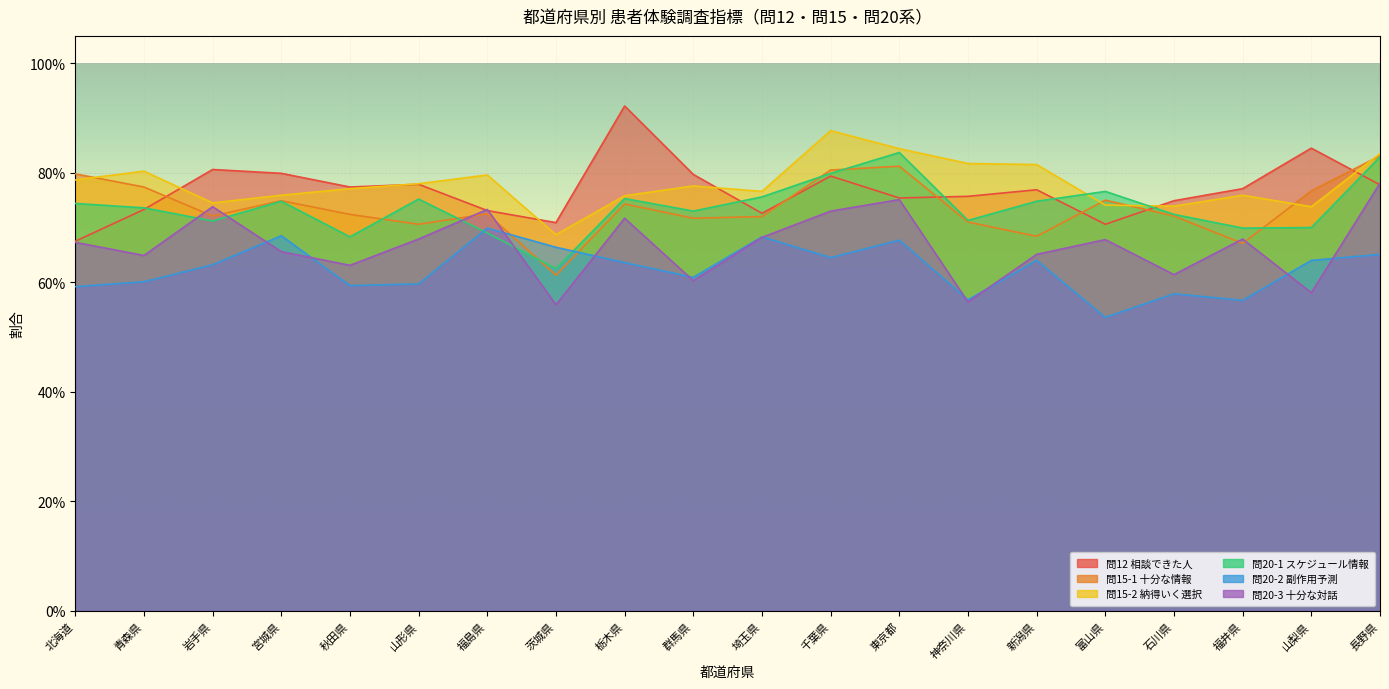

Reading left to right, transcribe all the data shown in this chart.

問12 相談できた人: 北海道=0.7	青森県=0.7	岩手県=0.8	宮城県=0.8	秋田県=0.8	山形県=0.8	福島県=0.7	茨城県=0.7	栃木県=0.9	群馬県=0.8	埼玉県=0.7	千葉県=0.8	東京都=0.8	神奈川県=0.8	新潟県=0.8	富山県=0.7	石川県=0.7	福井県=0.8	山梨県=0.8	長野県=0.8
問15-1 十分な情報: 北海道=0.8	青森県=0.8	岩手県=0.7	宮城県=0.7	秋田県=0.7	山形県=0.7	福島県=0.7	茨城県=0.6	栃木県=0.7	群馬県=0.7	埼玉県=0.7	千葉県=0.8	東京都=0.8	神奈川県=0.7	新潟県=0.7	富山県=0.8	石川県=0.7	福井県=0.7	山梨県=0.8	長野県=0.8
問15-2 納得いく選択: 北海道=0.8	青森県=0.8	岩手県=0.7	宮城県=0.8	秋田県=0.8	山形県=0.8	福島県=0.8	茨城県=0.7	栃木県=0.8	群馬県=0.8	埼玉県=0.8	千葉県=0.9	東京都=0.8	神奈川県=0.8	新潟県=0.8	富山県=0.7	石川県=0.7	福井県=0.8	山梨県=0.7	長野県=0.8
問20-1 スケジュール情報: 北海道=0.7	青森県=0.7	岩手県=0.7	宮城県=0.7	秋田県=0.7	山形県=0.8	福島県=0.7	茨城県=0.6	栃木県=0.8	群馬県=0.7	埼玉県=0.8	千葉県=0.8	東京都=0.8	神奈川県=0.7	新潟県=0.7	富山県=0.8	石川県=0.7	福井県=0.7	山梨県=0.7	長野県=0.8
問20-2 副作用予測: 北海道=0.6	青森県=0.6	岩手県=0.6	宮城県=0.7	秋田県=0.6	山形県=0.6	福島県=0.7	茨城県=0.7	栃木県=0.6	群馬県=0.6	埼玉県=0.7	千葉県=0.6	東京都=0.7	神奈川県=0.6	新潟県=0.6	富山県=0.5	石川県=0.6	福井県=0.6	山梨県=0.6	長野県=0.7
問20-3 十分な対話: 北海道=0.7	青森県=0.6	岩手県=0.7	宮城県=0.7	秋田県=0.6	山形県=0.7	福島県=0.7	茨城県=0.6	栃木県=0.7	群馬県=0.6	埼玉県=0.7	千葉県=0.7	東京都=0.8	神奈川県=0.6	新潟県=0.7	富山県=0.7	石川県=0.6	福井県=0.7	山梨県=0.6	長野県=0.8